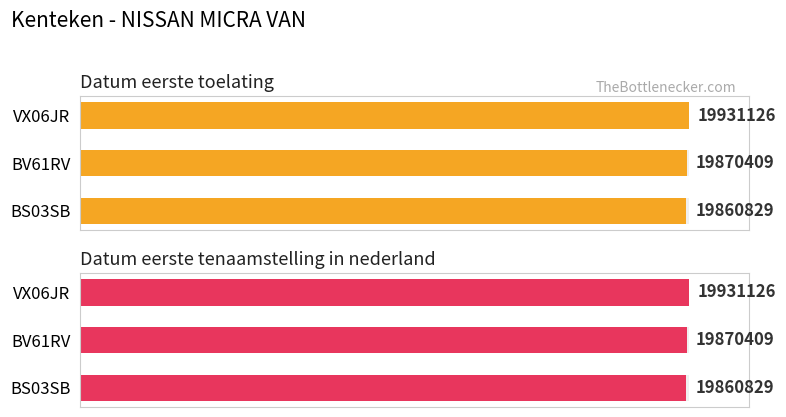

What are all the series names shown in the legend?

datum_eerste_toelating, datum_eerste_tenaamstelling_in_nederland